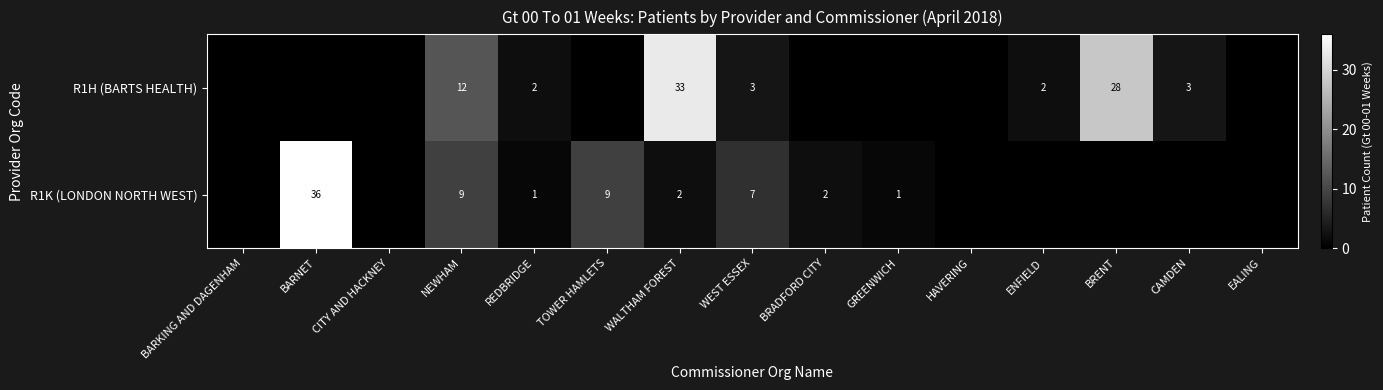

What is the spread (max minus min) of values at NEWHAM?

3